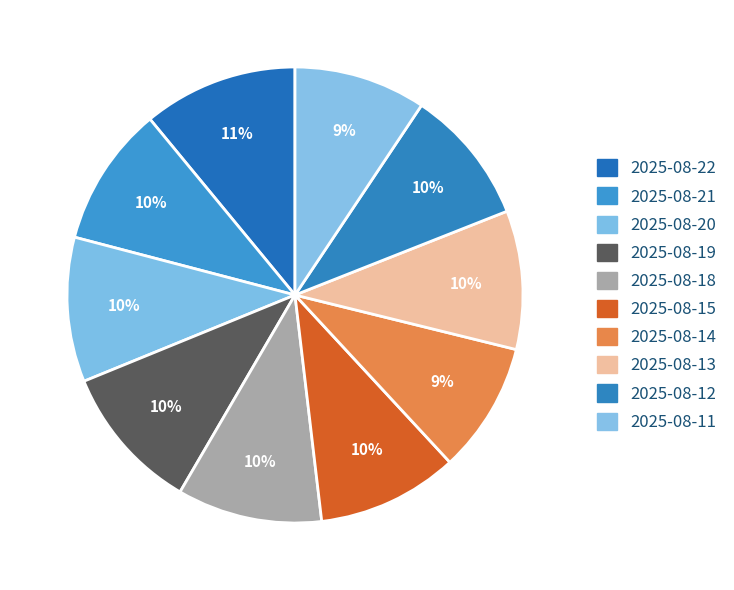

Rank the categories by value from lowest to highest.

2025-08-14, 2025-08-11, 2025-08-12, 2025-08-13, 2025-08-21, 2025-08-15, 2025-08-20, 2025-08-18, 2025-08-19, 2025-08-22